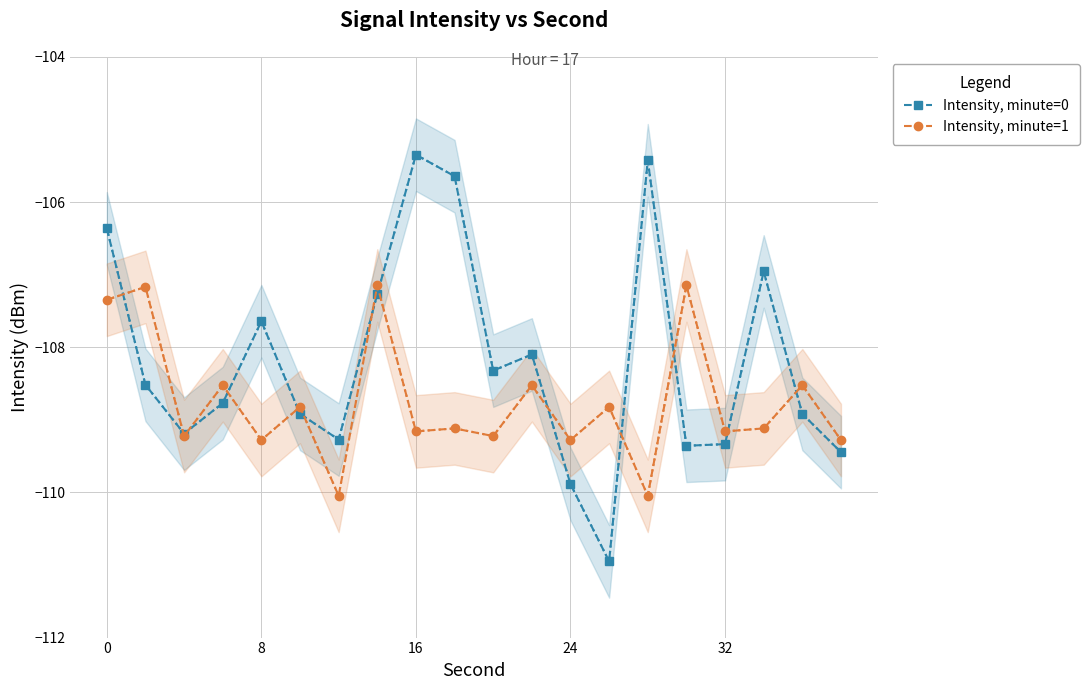

True or false: Intensity, minute=1 has a value of -67.6 at 0.

False